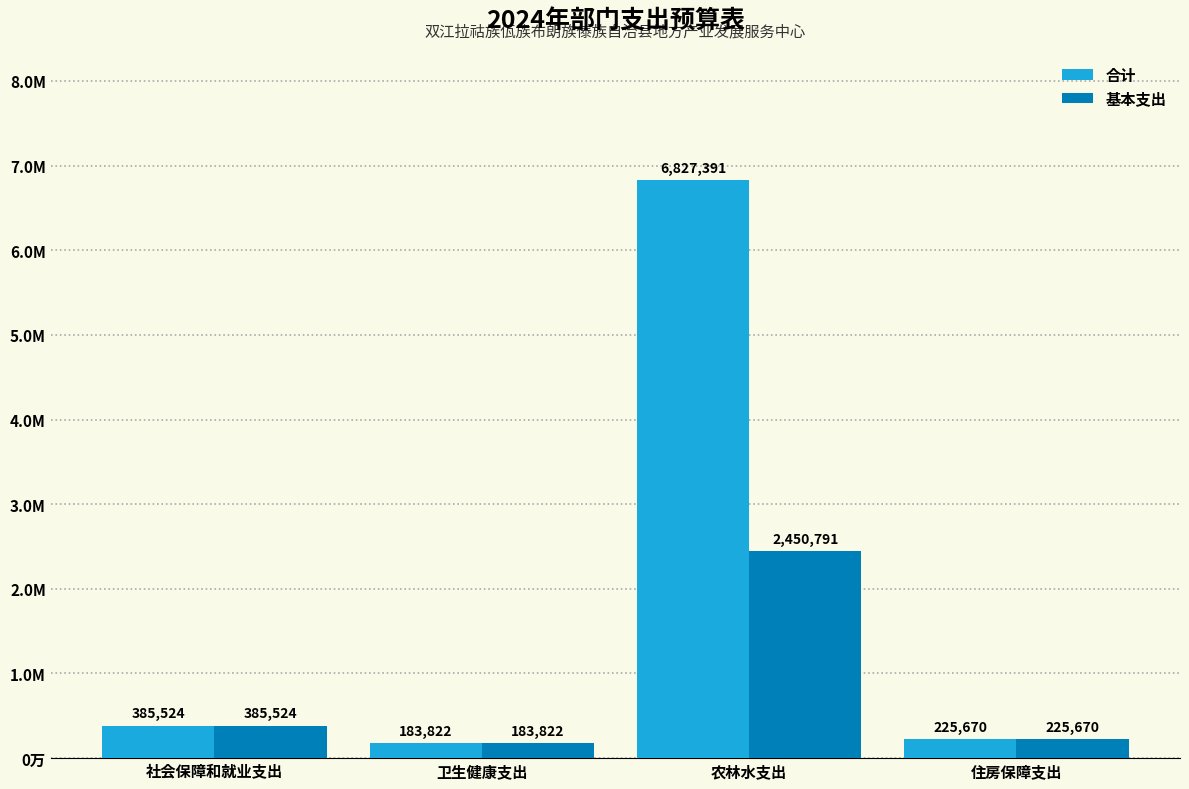

Which label corresponds to the smallest value in the chart?

卫生健康支出